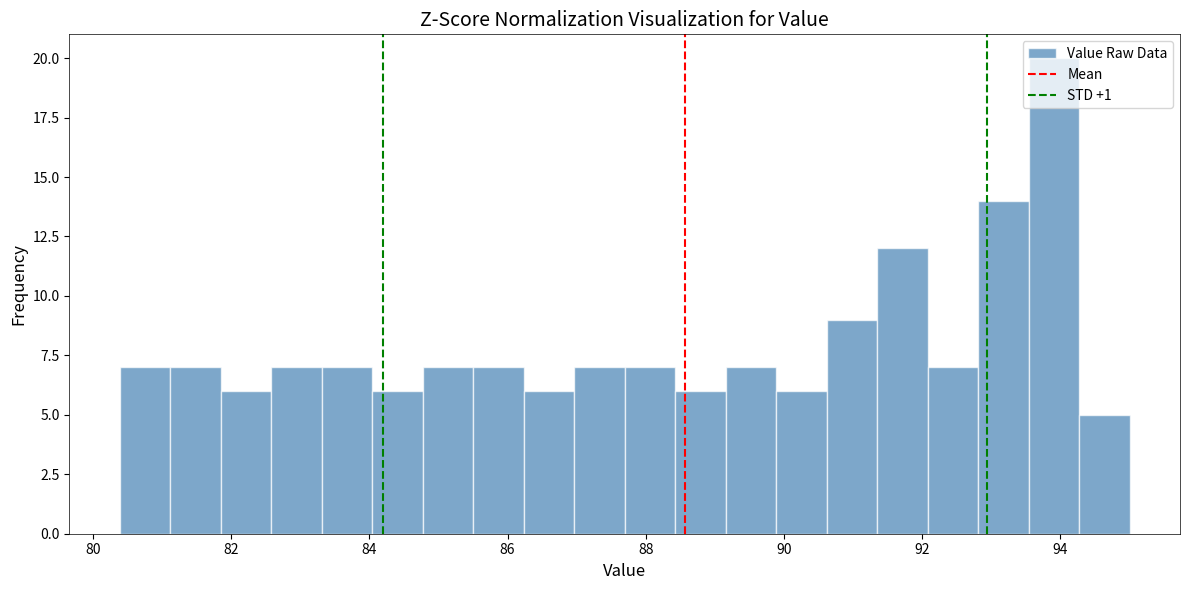

Around what value on the x-axis is the tallest bar? Give the approximate position of its centre, as read against the axis.

94.0